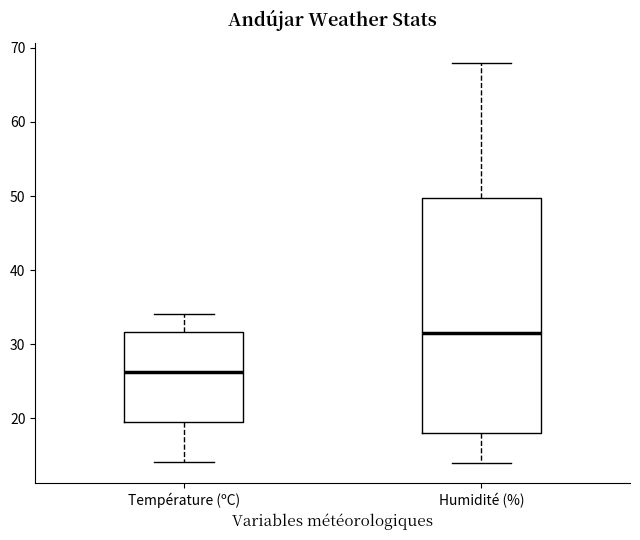

Where does the median line of the box for Température (ºC) sit on the y-axis? The values are not printed on the chart, so give them approximately, as read against the axis.

26